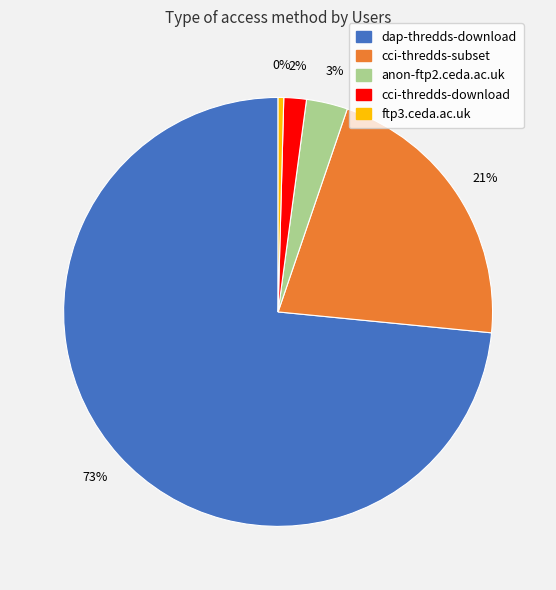

How many slices are in this pie chart?

5